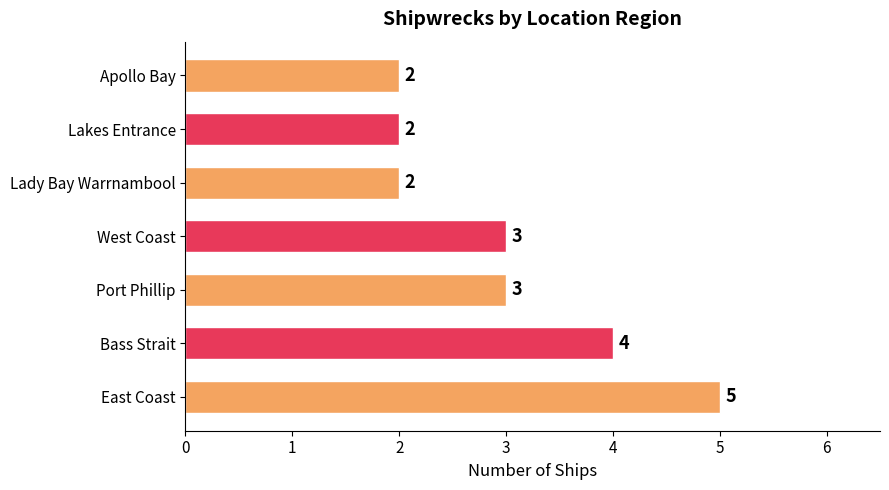

Reading bottom to top, transcribe all the data shown in this chart.

5	4	3	3	2	2	2